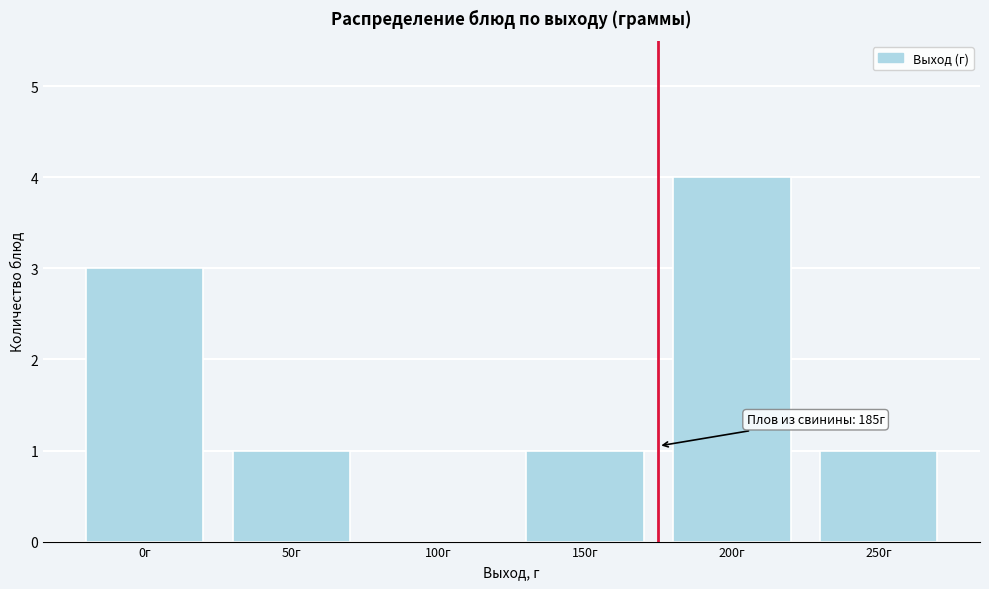

Reading left to right, list all the values displayed in this chart.

0г=3	50г=1	100г=0	150г=1	200г=4	250г=1